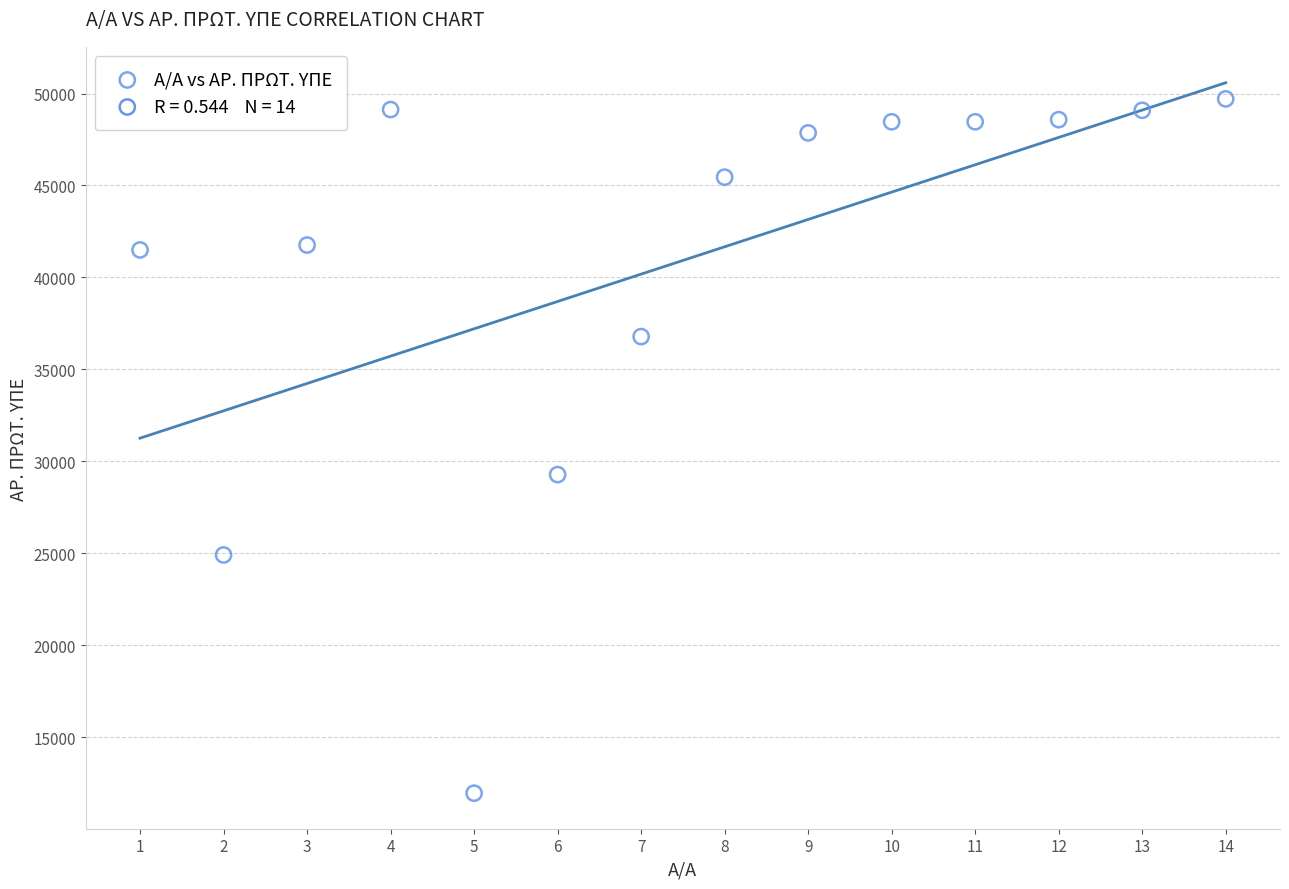

What Y value in the scatter plot is closest to 30833?

29280